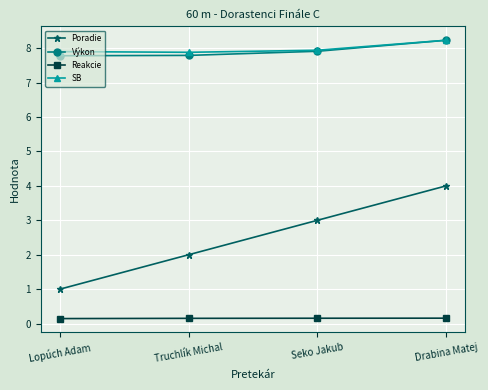

At how many categories does at least one series exceed 8?

1